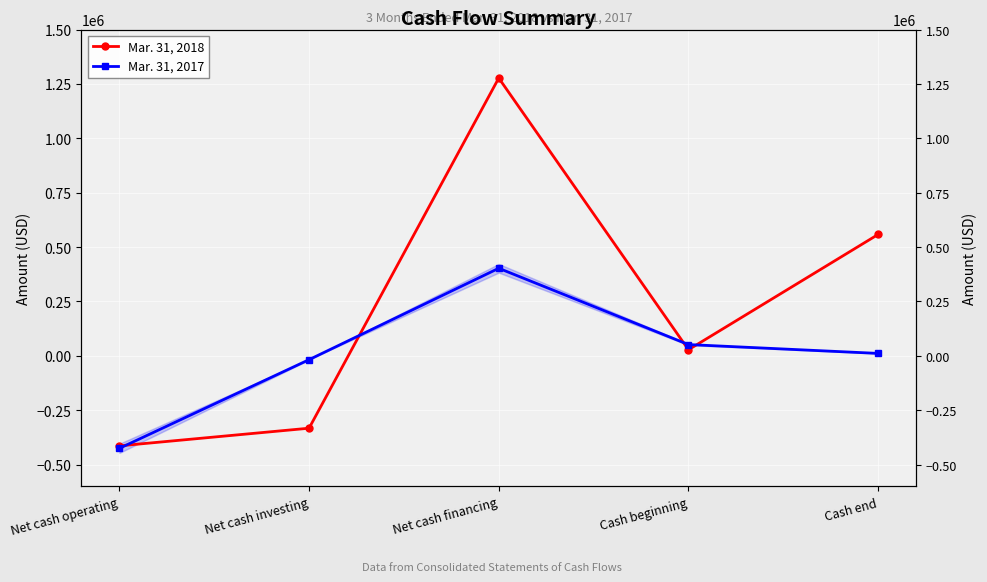

True or false: Mar. 31, 2018 and Mar. 31, 2017 cross at least once.

True